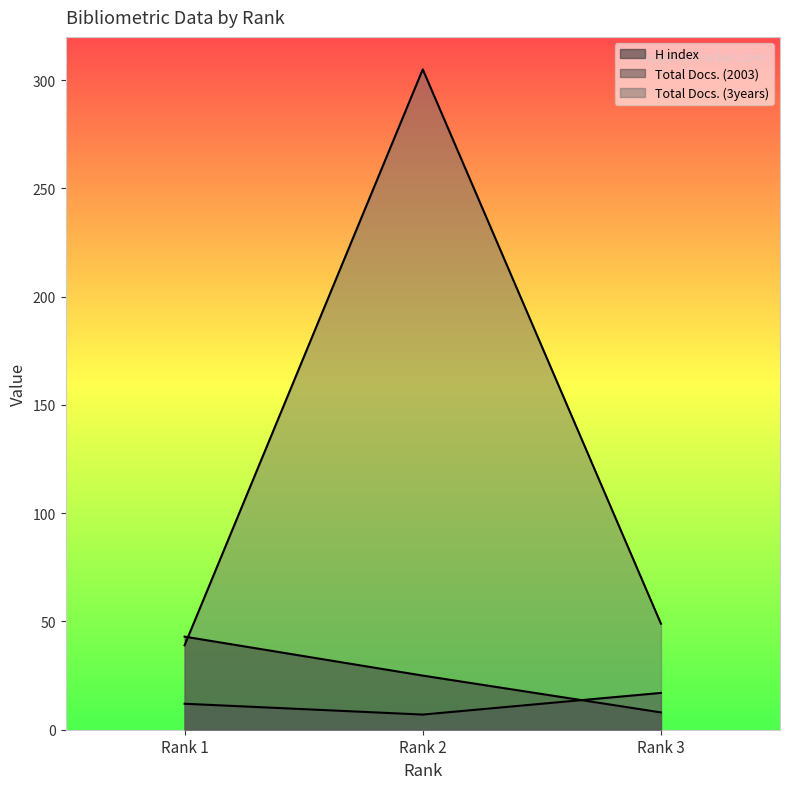

How many series are shown in this chart?

3